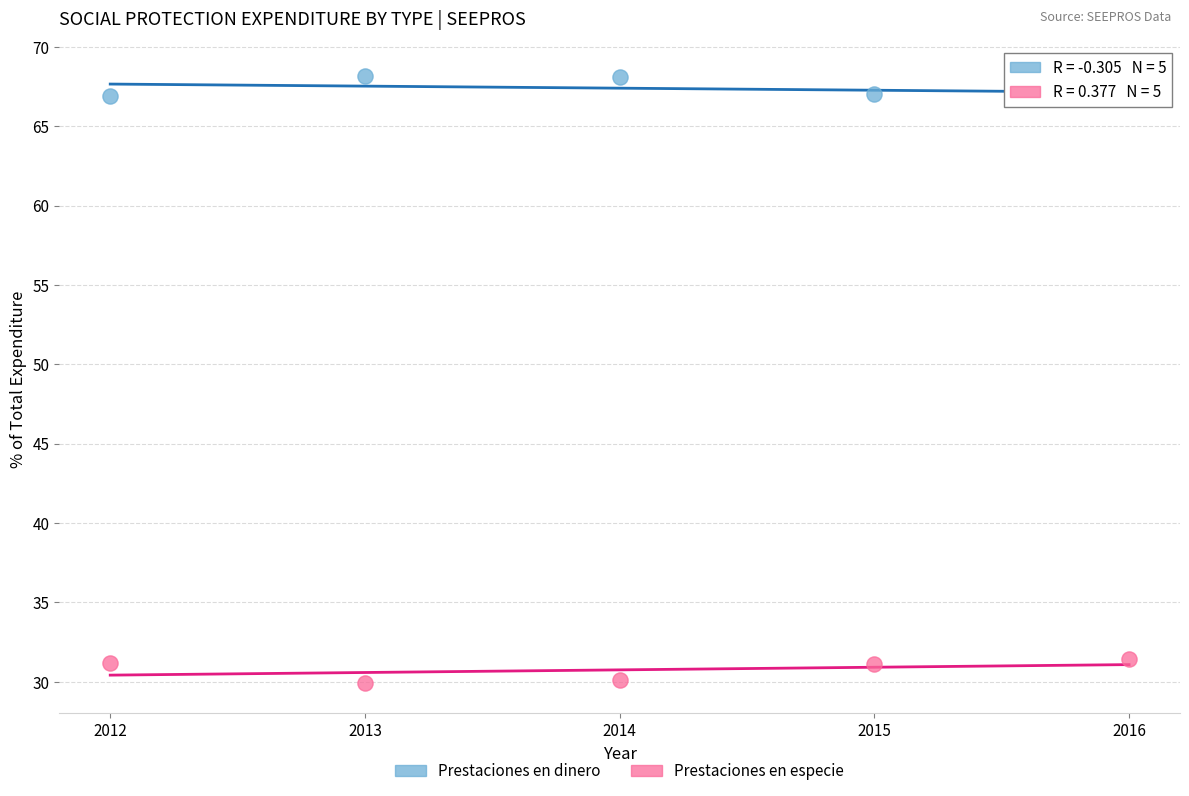

What are all the series names shown in the legend?

Prestaciones en dinero, Prestaciones en especie